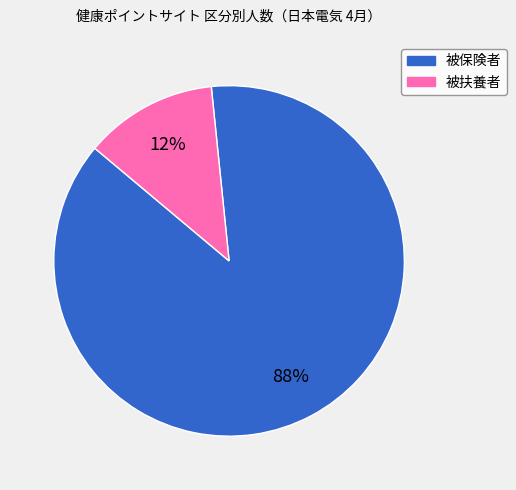

To the nearest percent, what percentage of the pie is 被保険者?

88%